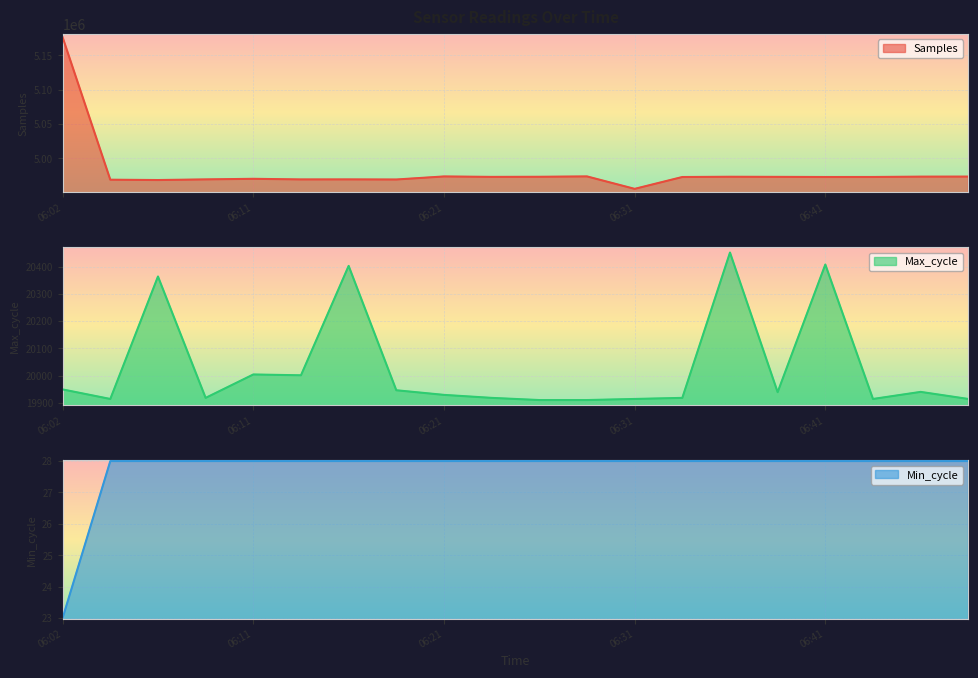

The value of Max_cycle at 06:04 is 19914. True or false?

True